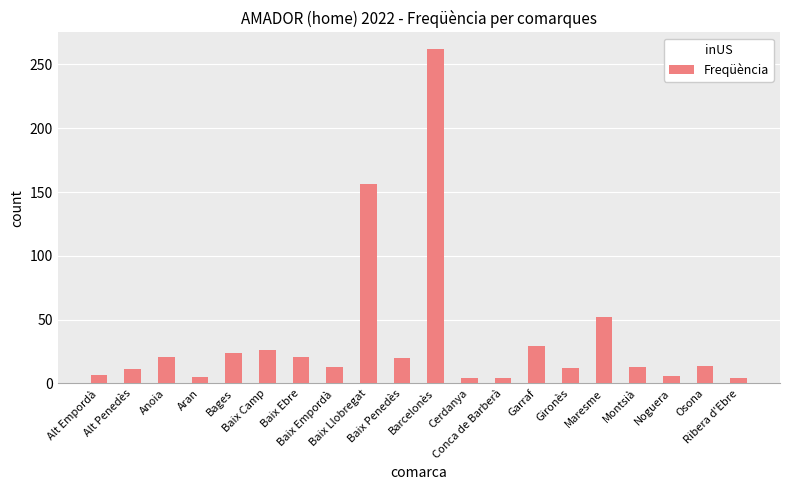

What is the maximum value shown in the chart?

262